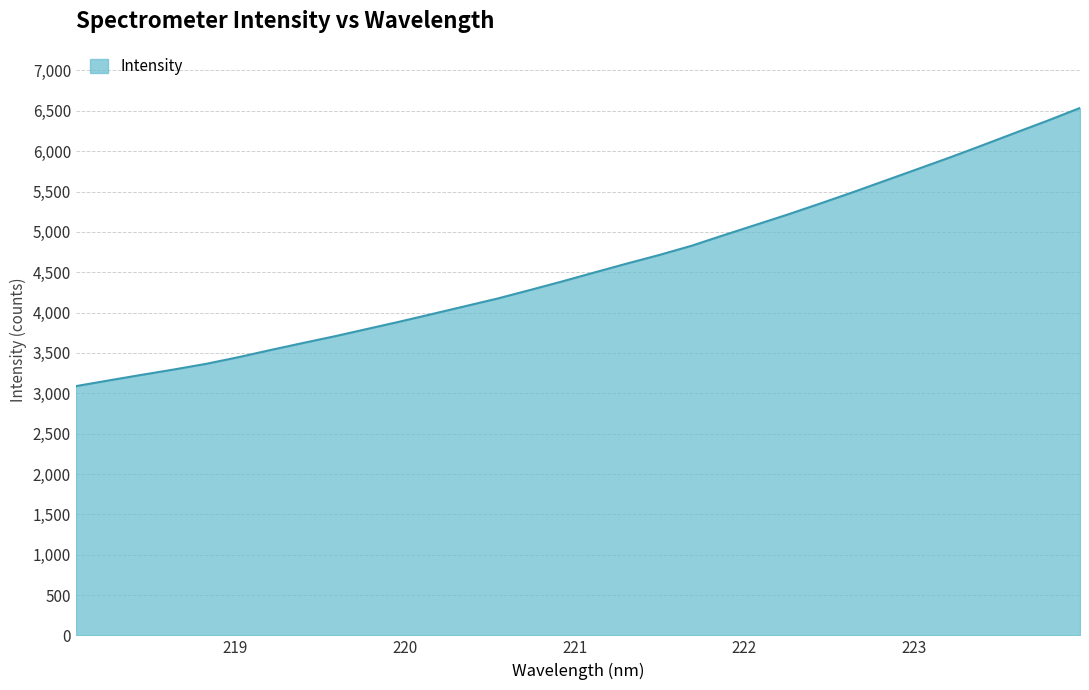

What is the difference between the maximum and minimum values?

3447.2